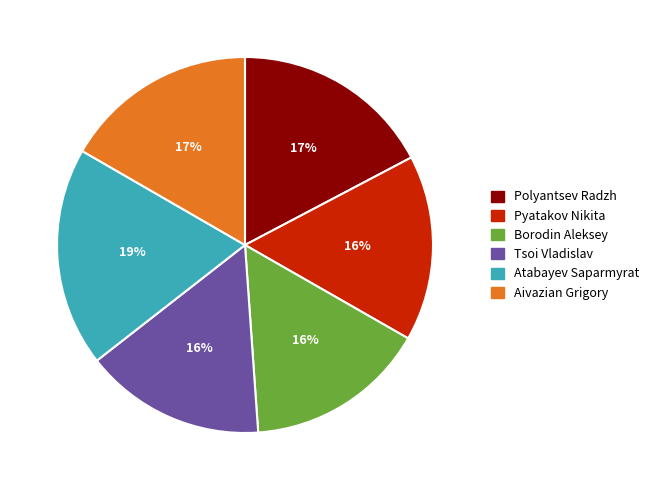

Does any single category account for the majority?

No